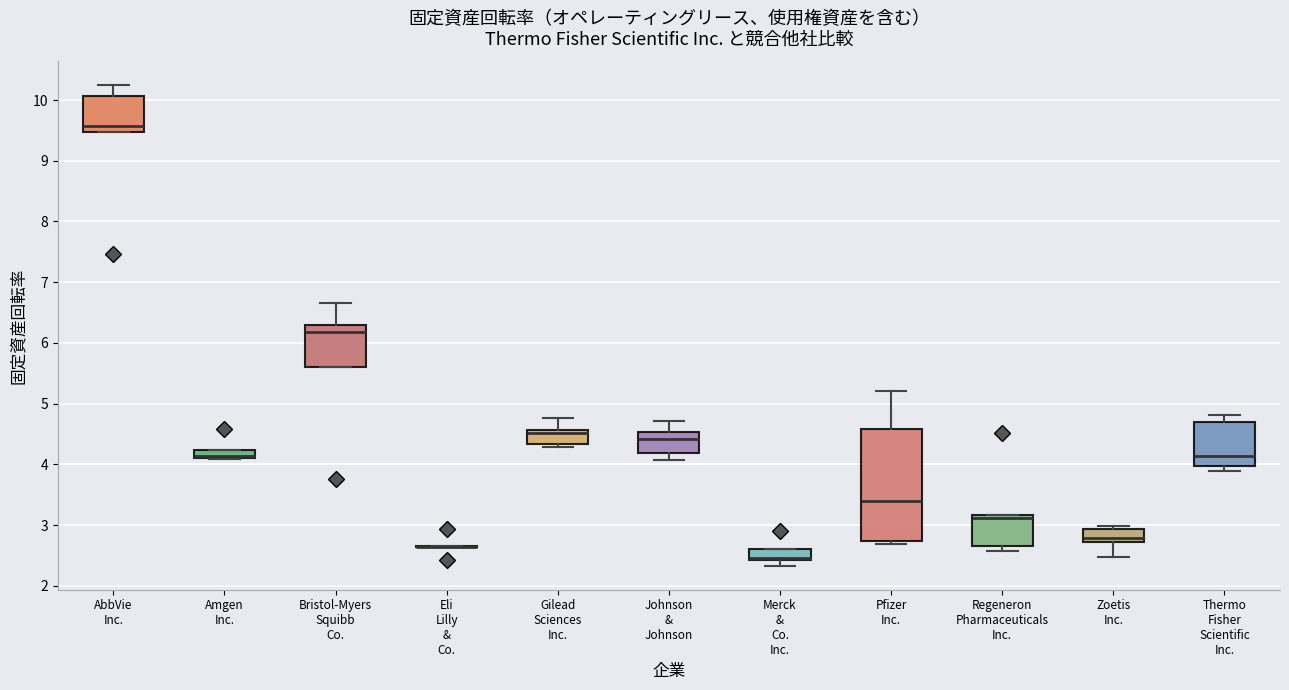

Where is the upper edge of the box for Amgen Inc. on the y-axis? The values are not printed on the chart, so give them approximately, as read against the axis.

4.2